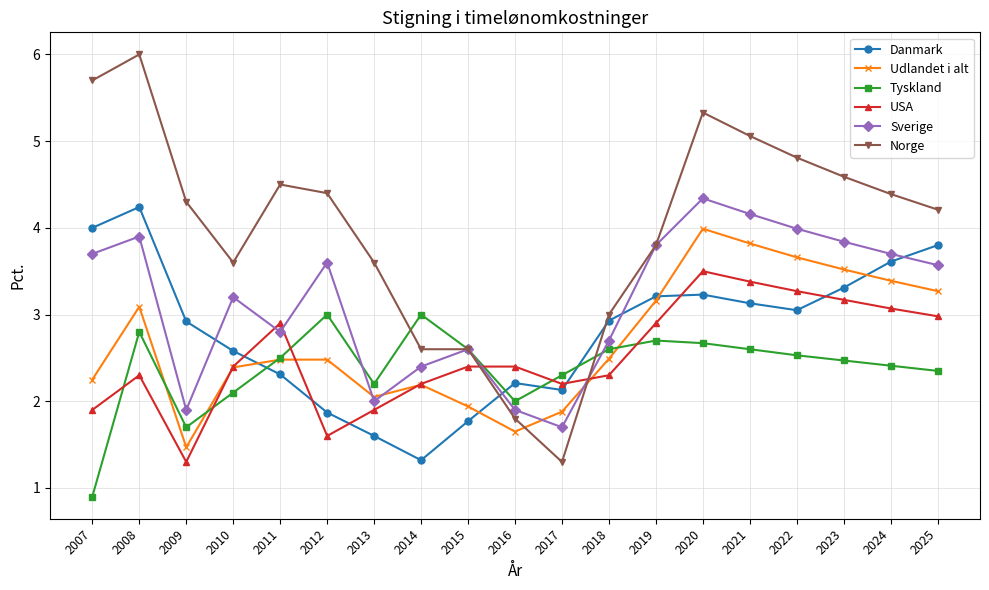

What is the total value across all series at 2024?

20.6